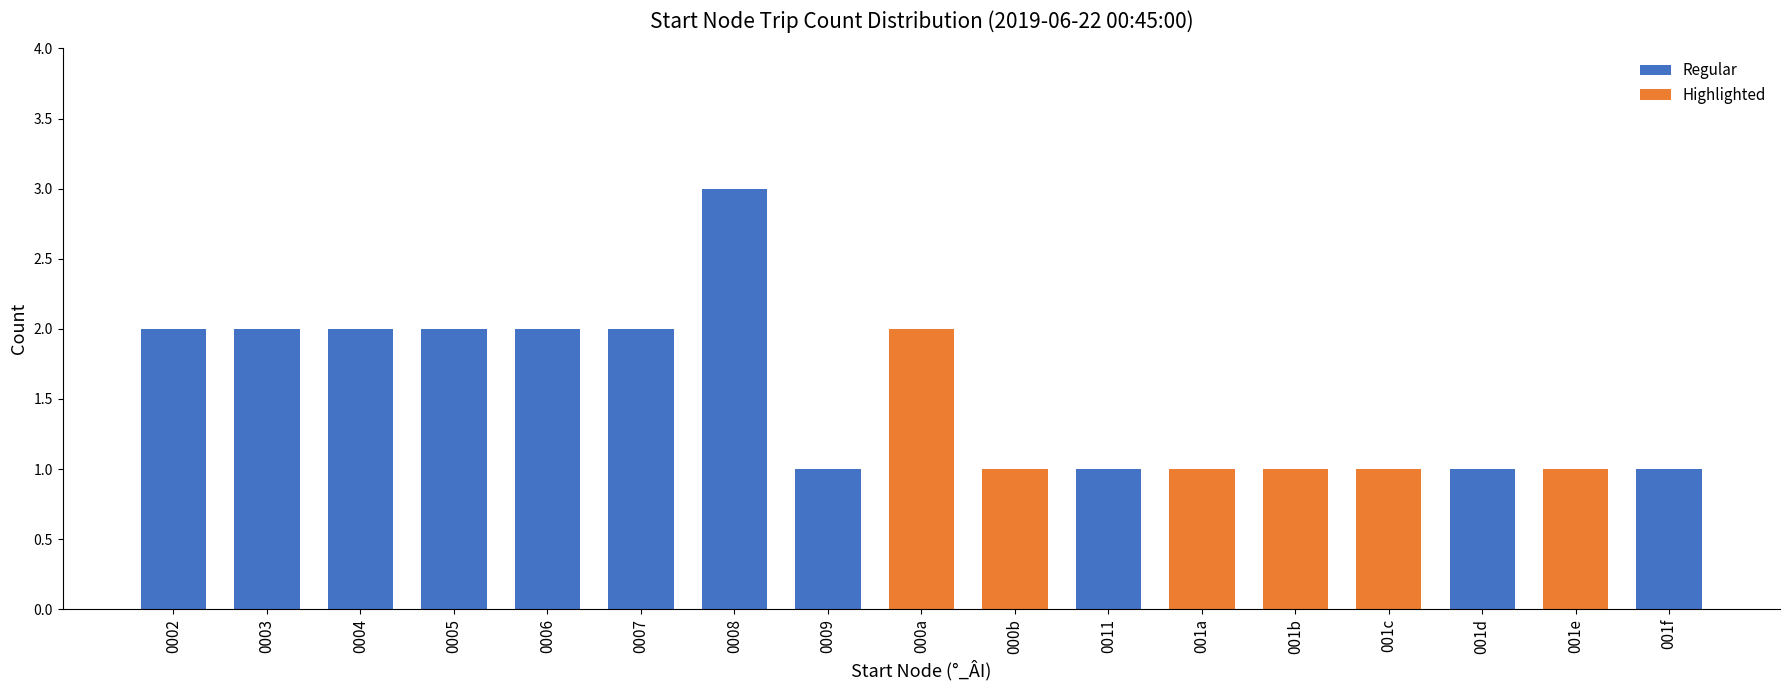

The value at 0005 is 1. True or false?

False